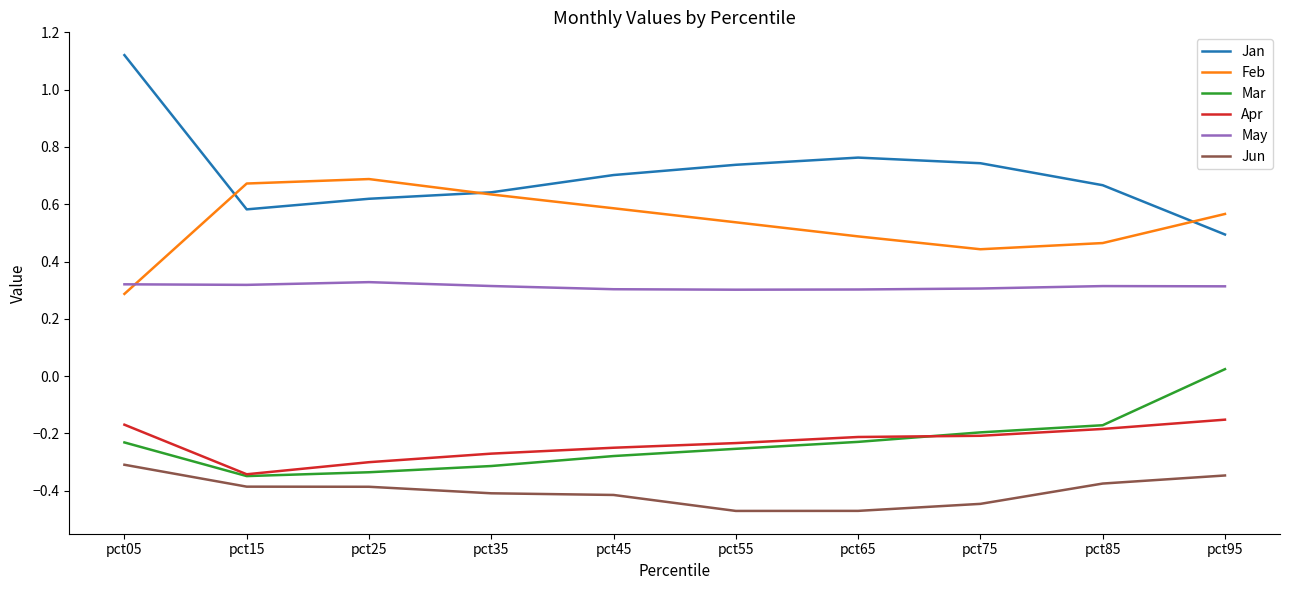

Is this an area chart (filled region under the line)?

No